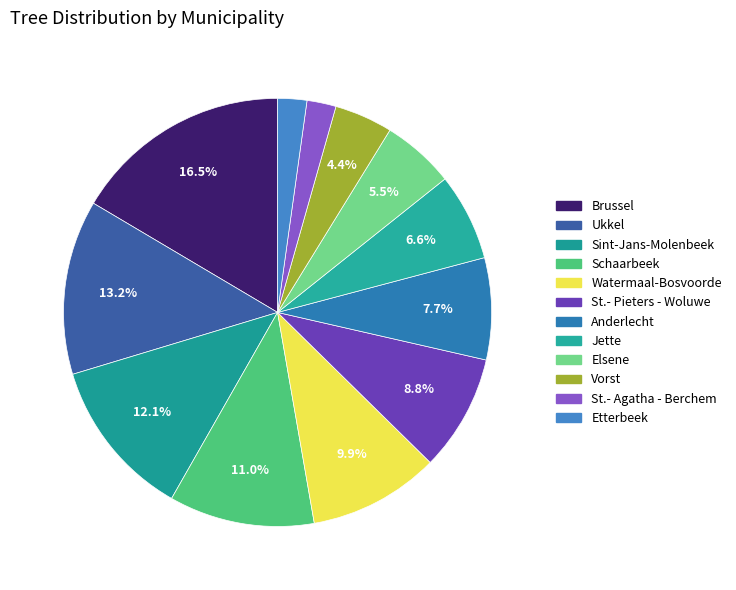

To the nearest percent, what is the difference between the largest and smallest slice percentages?

14%